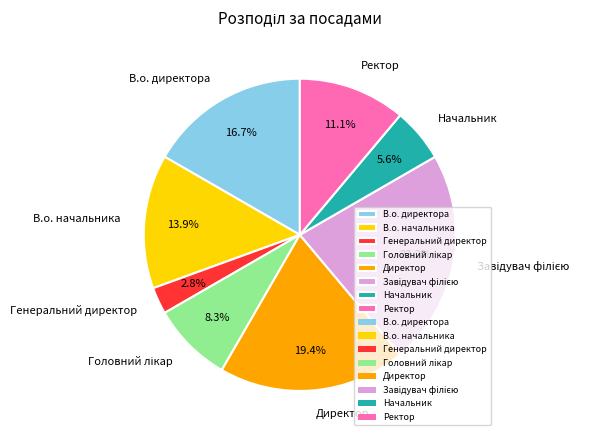

What is the ratio of the value at Начальник to the value at Директор?

0.3